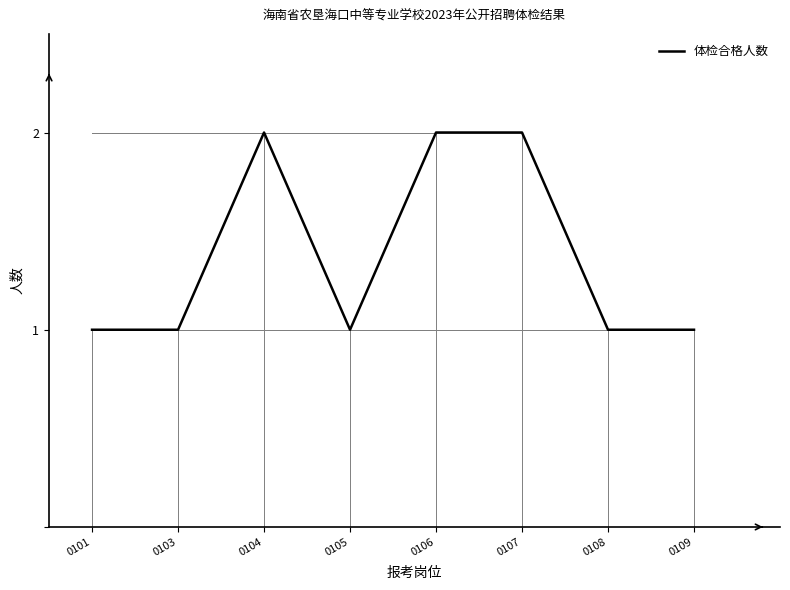

The chart shows a value of 1 at 0104. True or false?

False